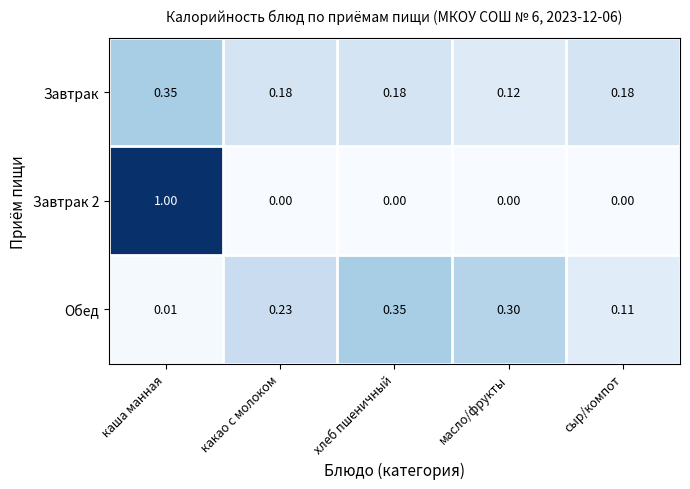

At how many categories does at least one series exceed 0?

5